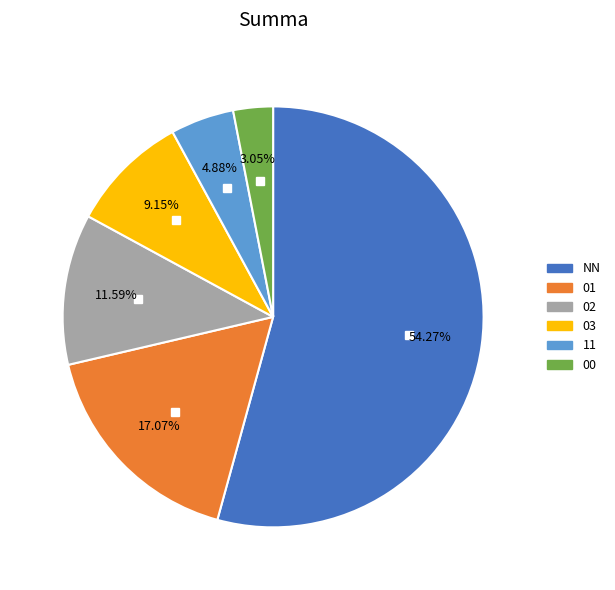

Is NN the majority of the pie?

Yes